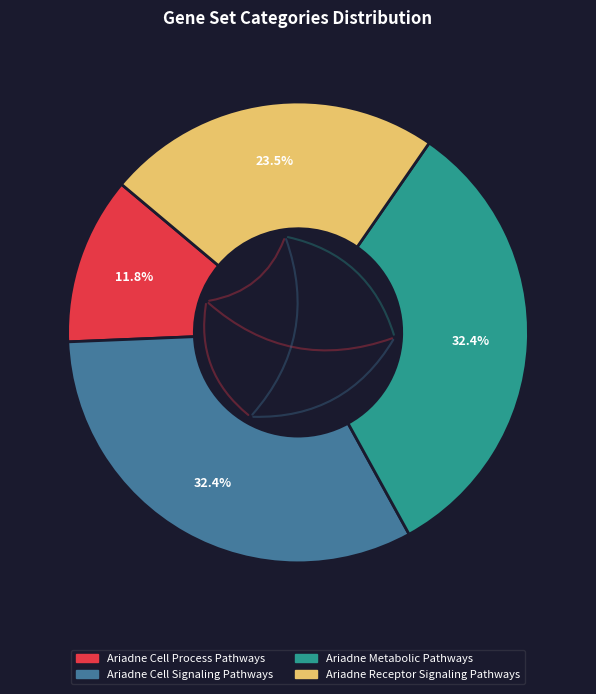

Which slice is the smallest?

Ariadne Cell Process Pathways